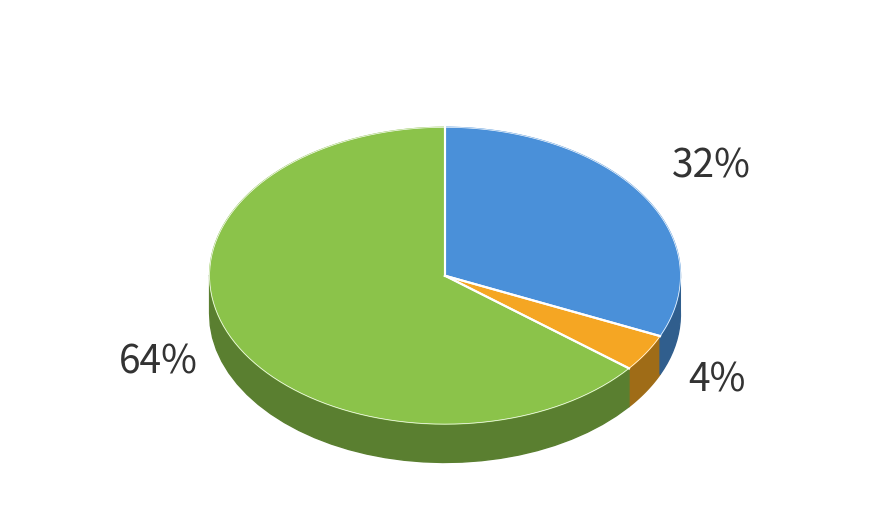

True or false: キャベツ accounts for 77% of the total.

False